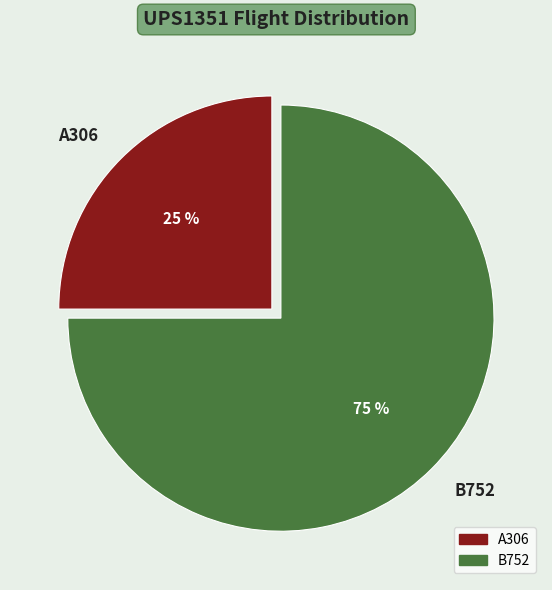

Which slice is the smallest?

A306